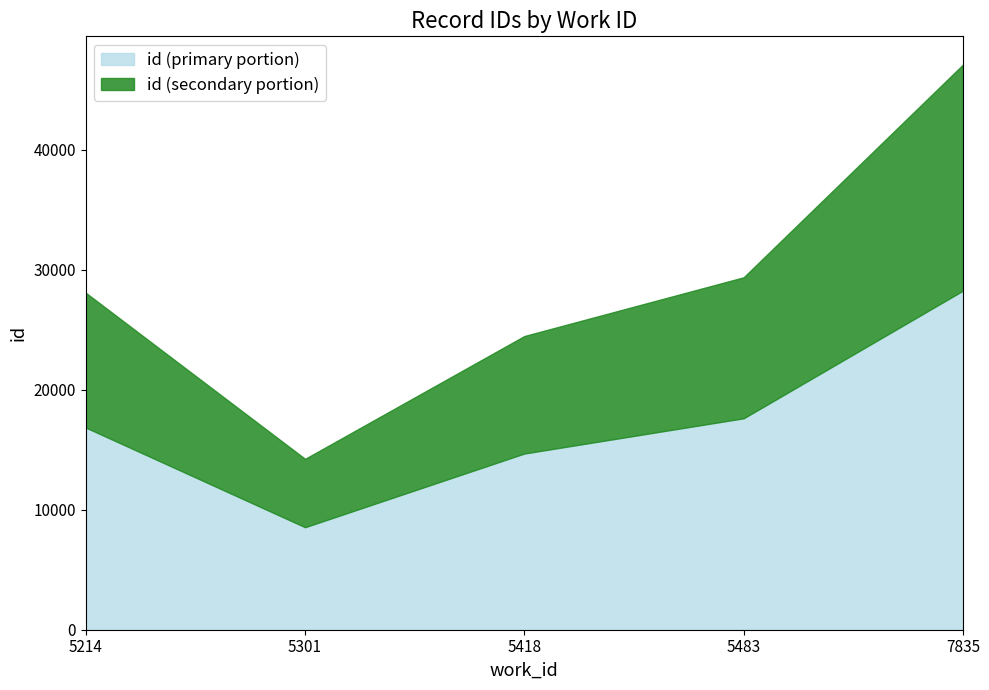

What is the minimum value shown in the chart?

14045